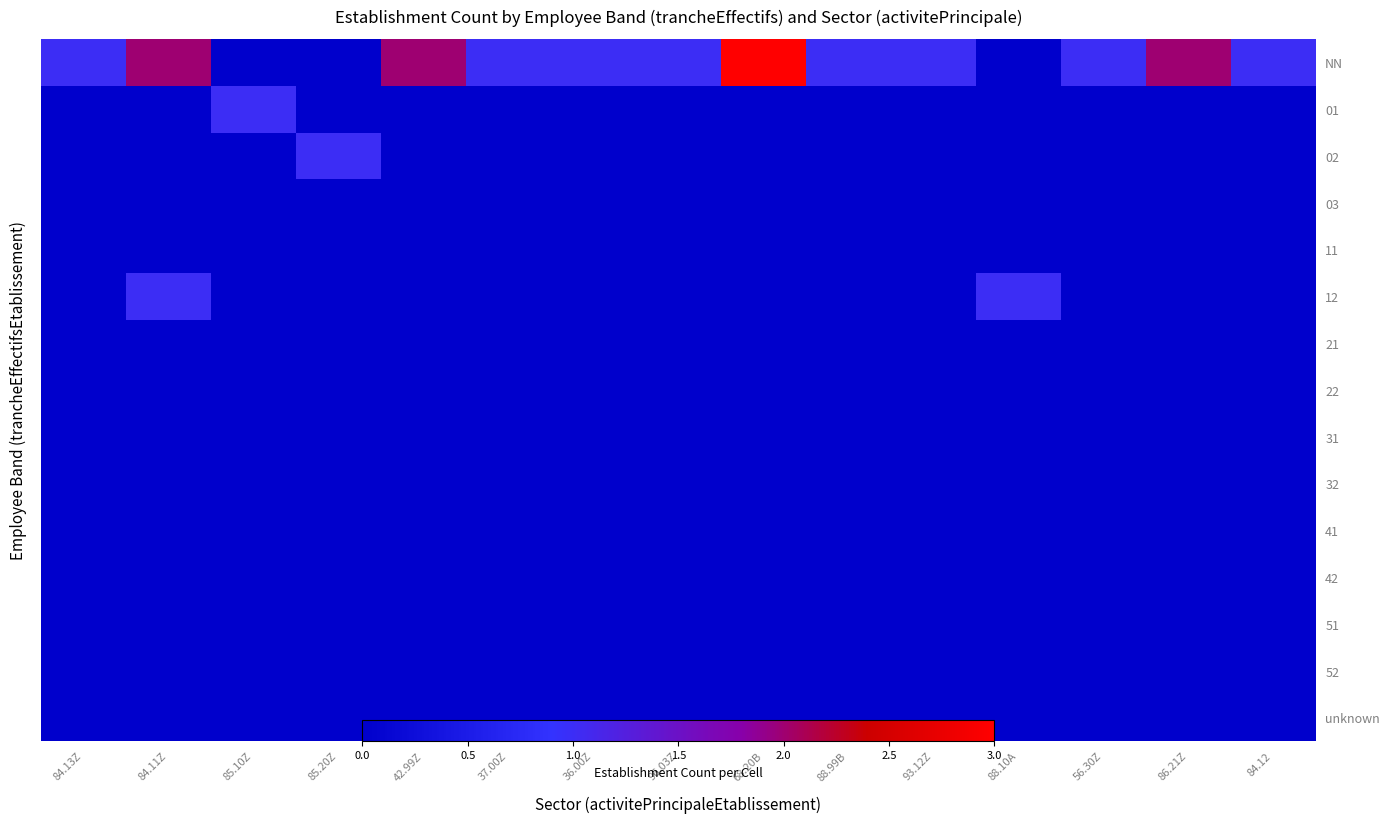

Which has a higher value, 84.12 or 68.20B?

68.20B